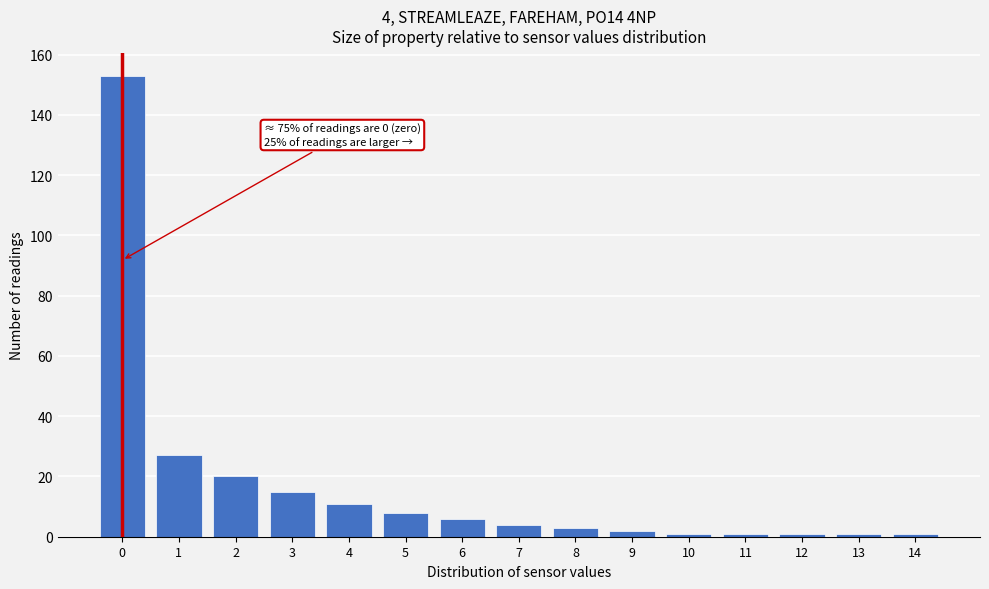

Reading left to right, transcribe all the data shown in this chart.

153	27	20	15	11	8	6	4	3	2	1	1	1	1	1